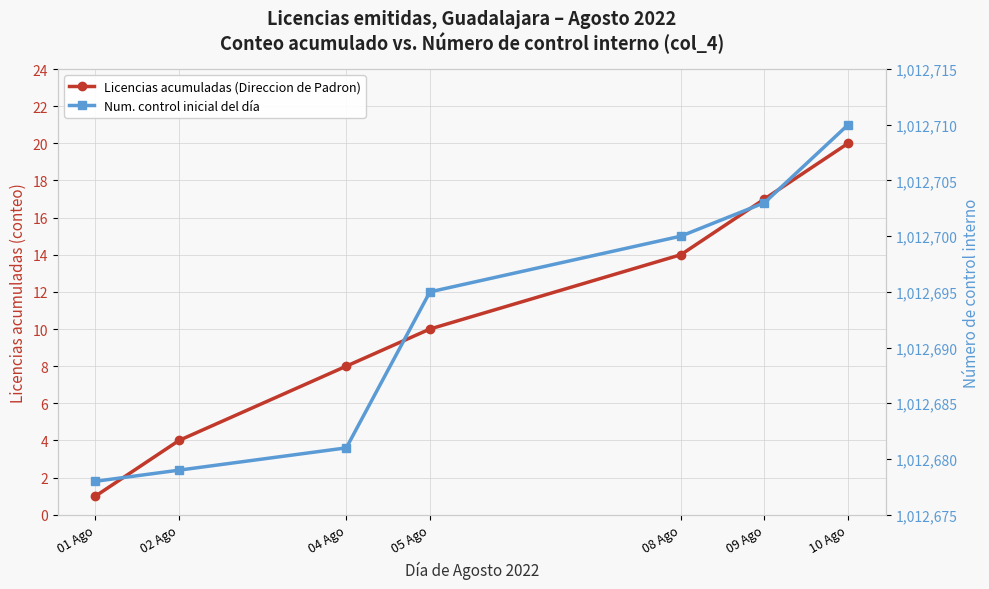

At how many categories does at least one series exceed 109933?

7